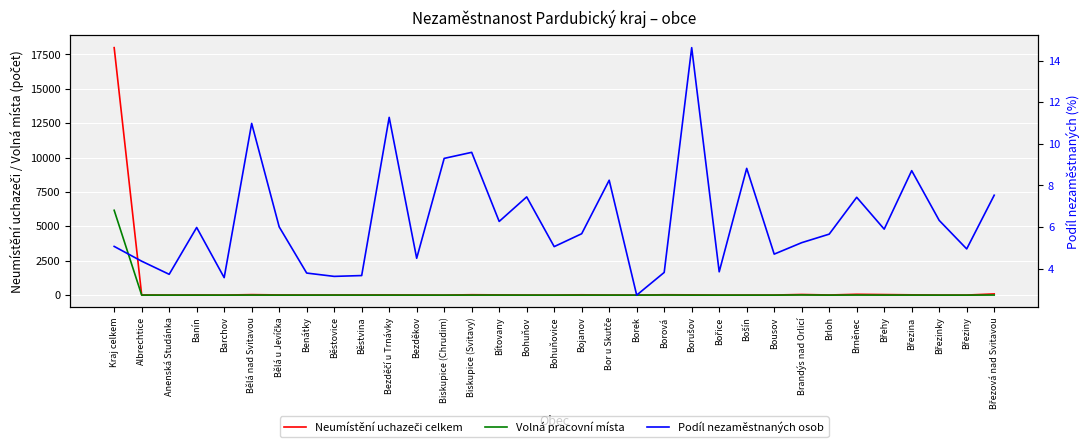

Which series has the widest spread of values?

Neumístění uchazeči celkem